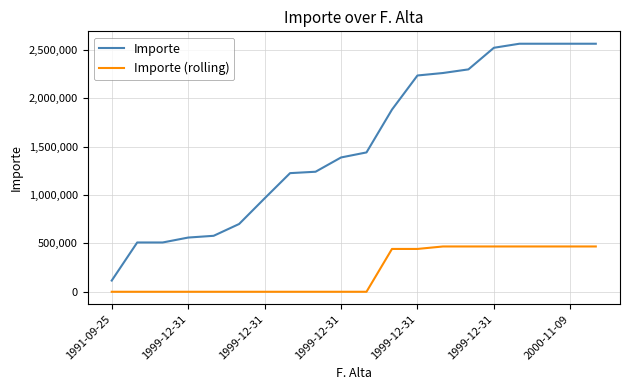

True or false: Importe (rolling) and Importe cross at least once.

False